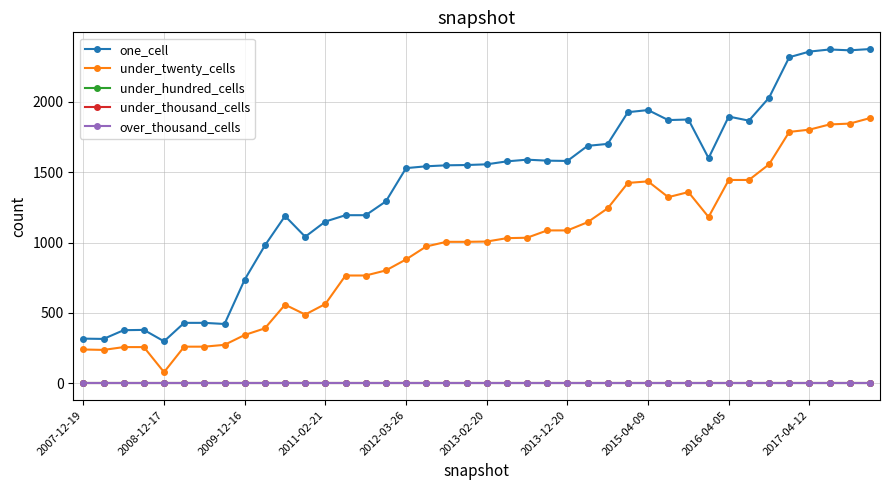

True or false: under_twenty_cells has more than 0 interior local peaks.

True